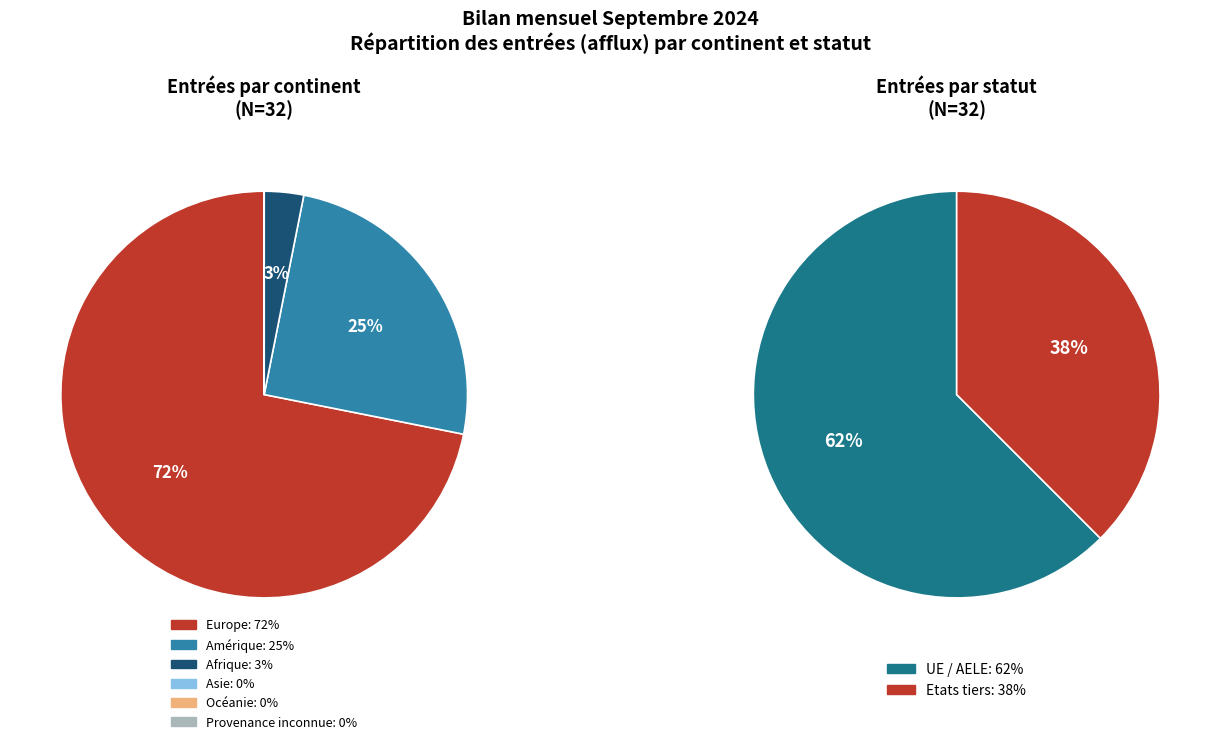

True or false: Océanie accounts for 0% of the total.

True